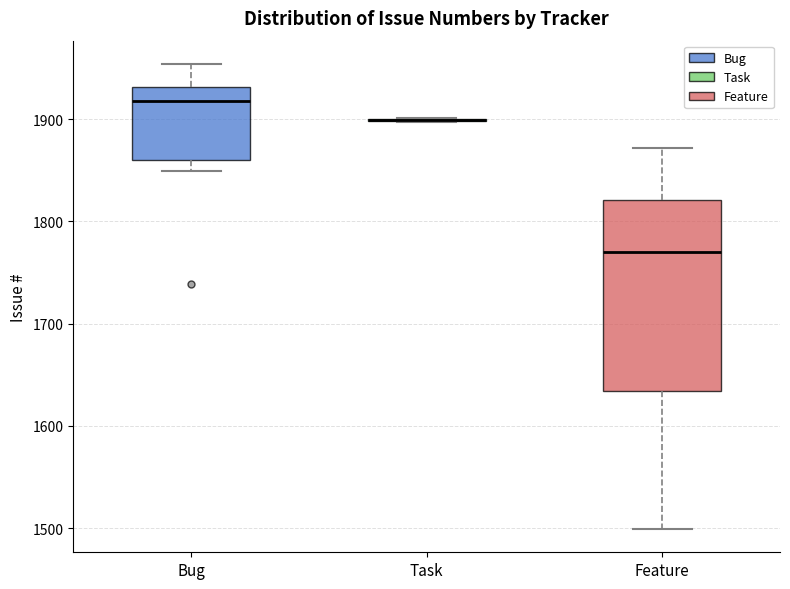

Comparing the boxes themselves (not the whiskers), which one is the tallest?

Feature